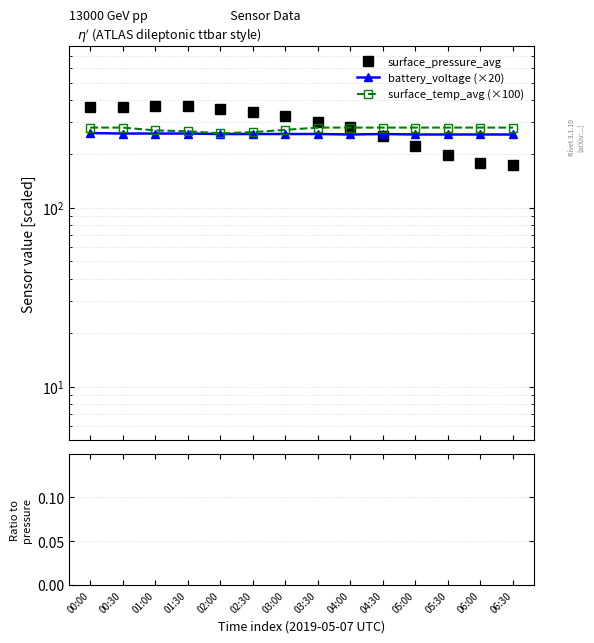

Which series has the largest total across all categories?

surface_pressure_avg